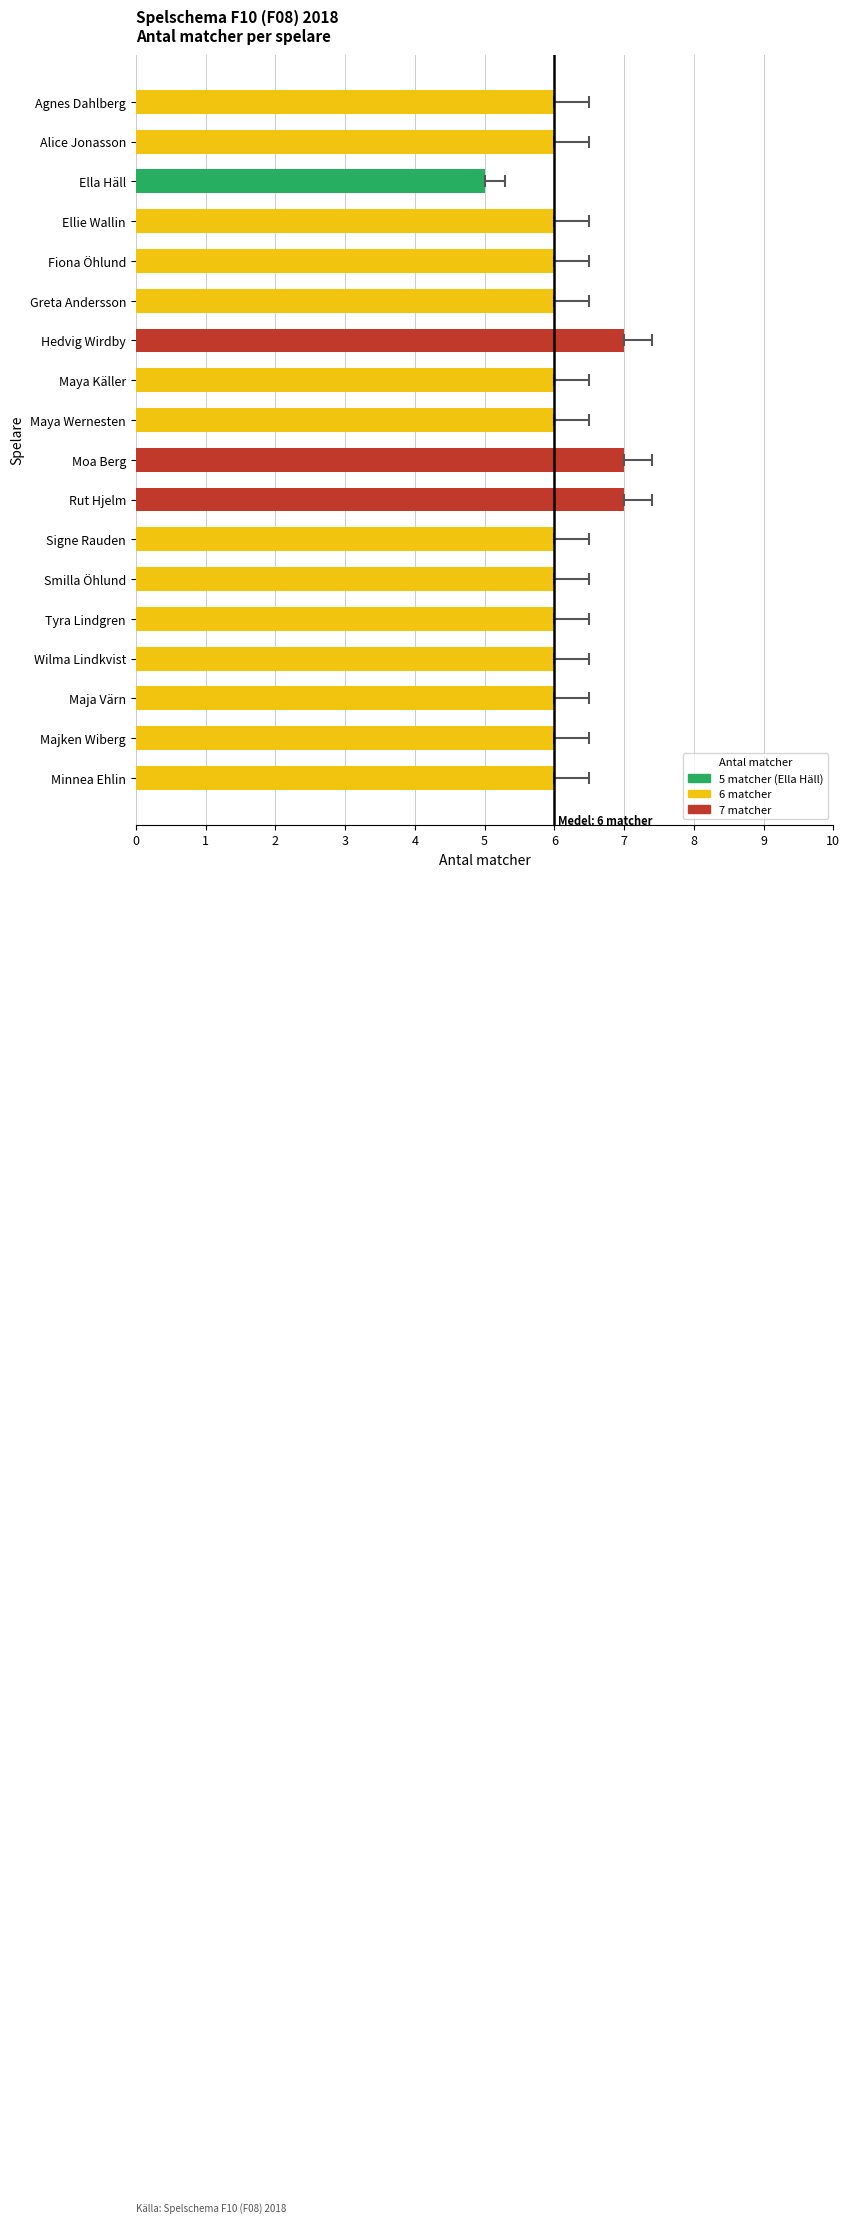

What is the average value?

6